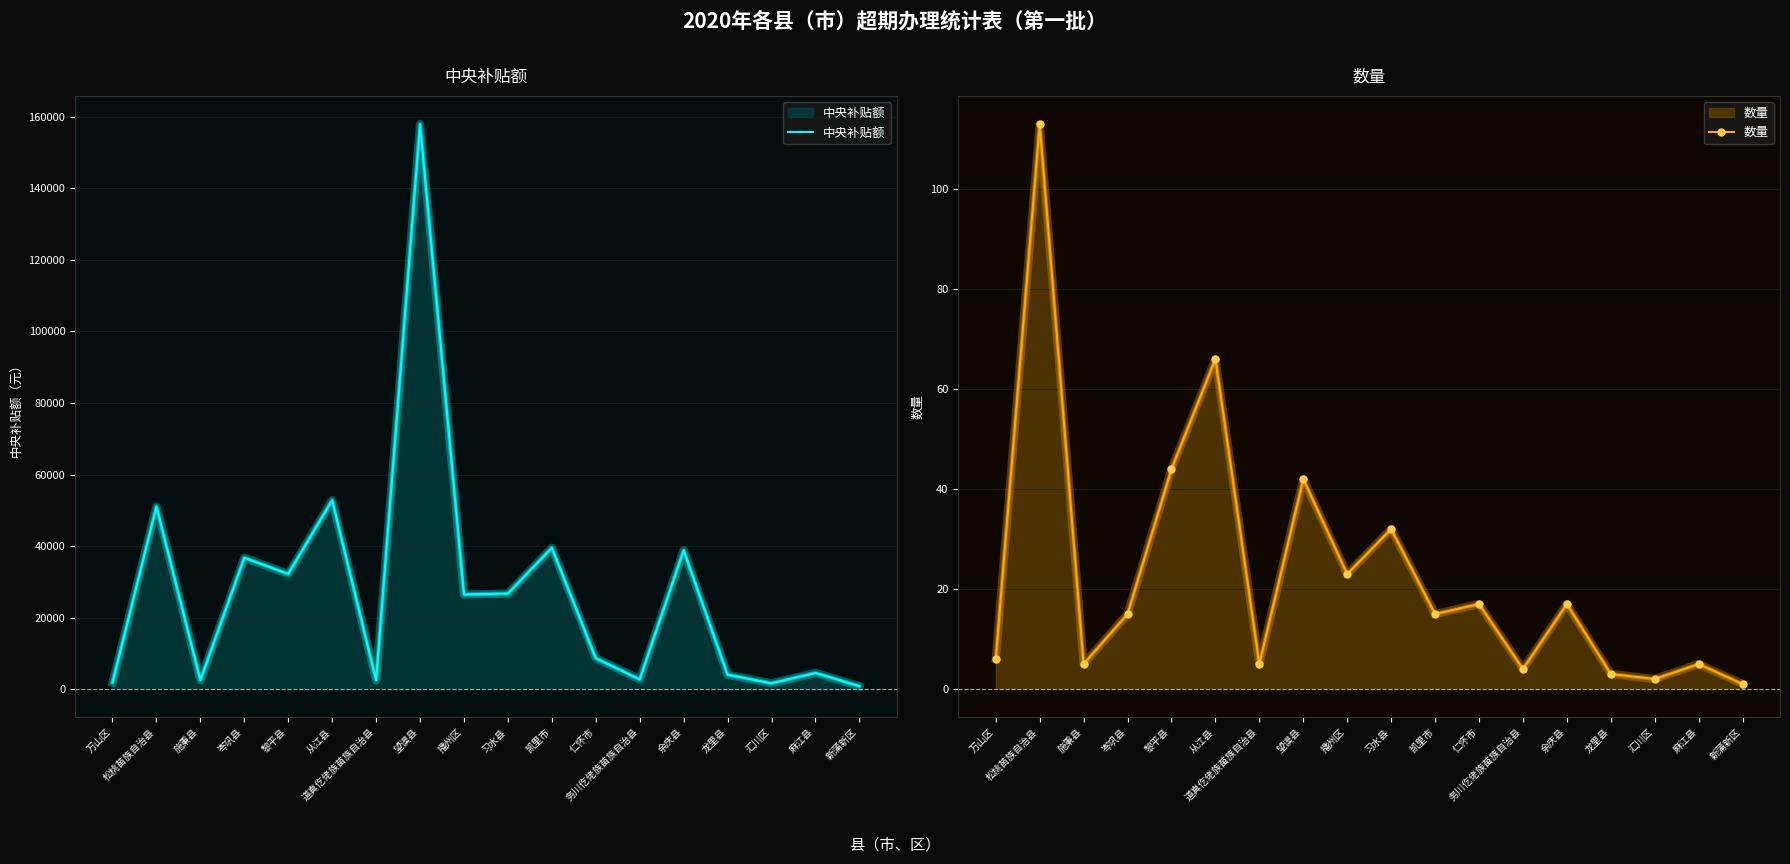

What is the difference between the maximum and second lowest values in the 数量 series?

111